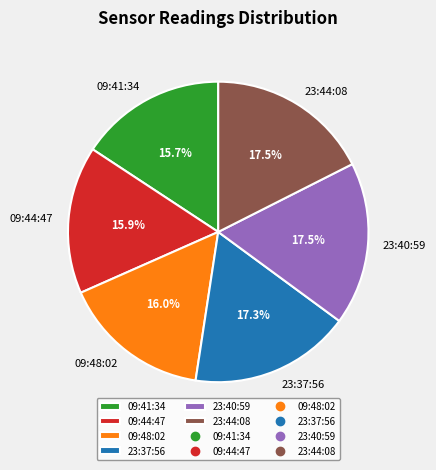

Is the sum of 23:40:59 and 09:48:02 greater than half?

No